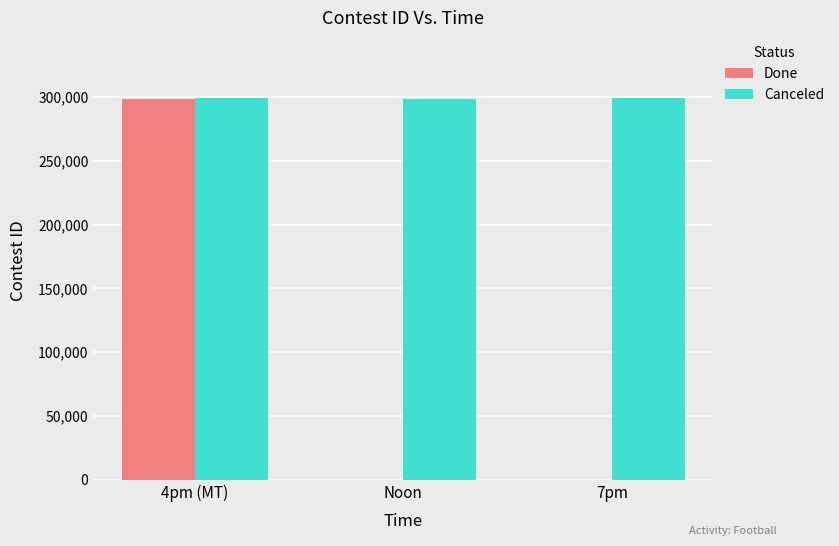

How many data points in Canceled are above 299238?

2